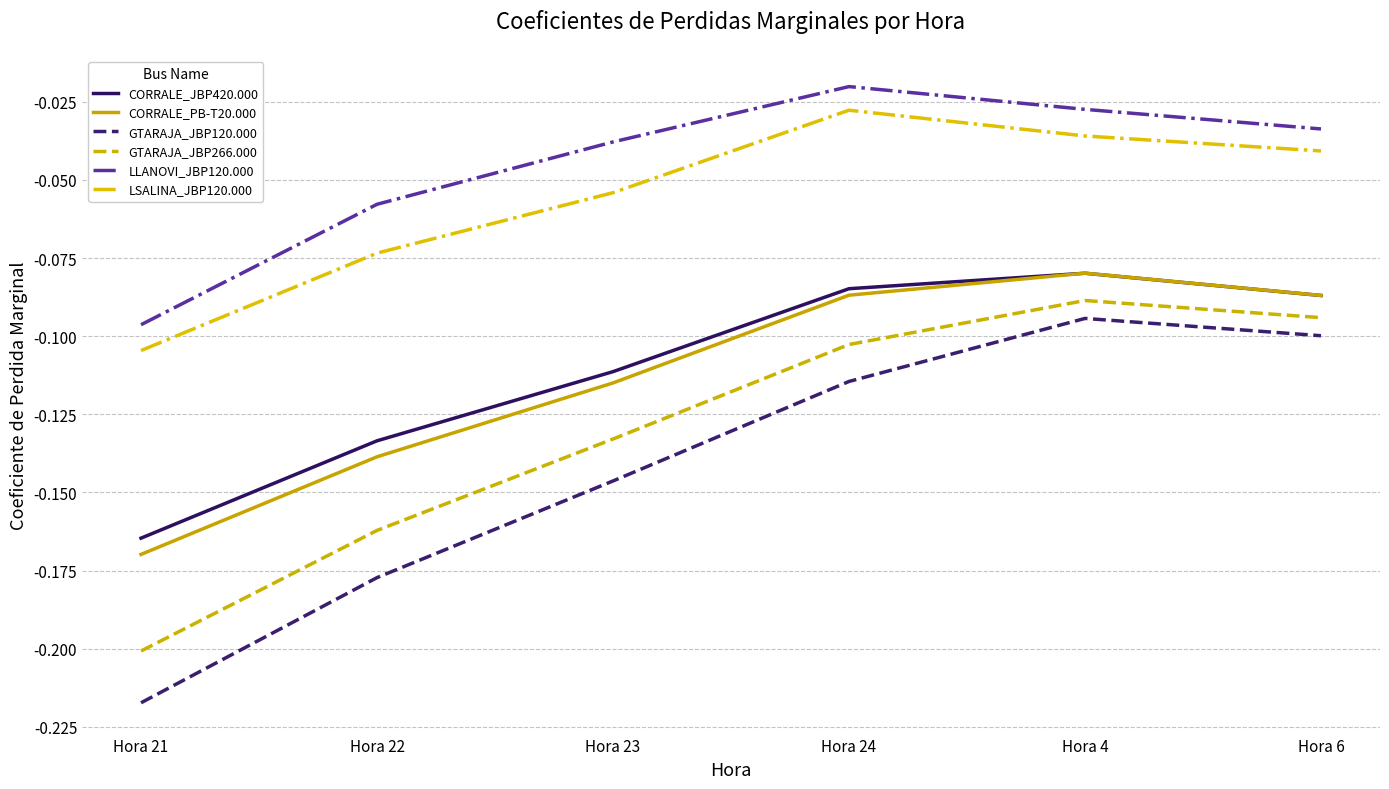

How many lines are shown in the chart?

6